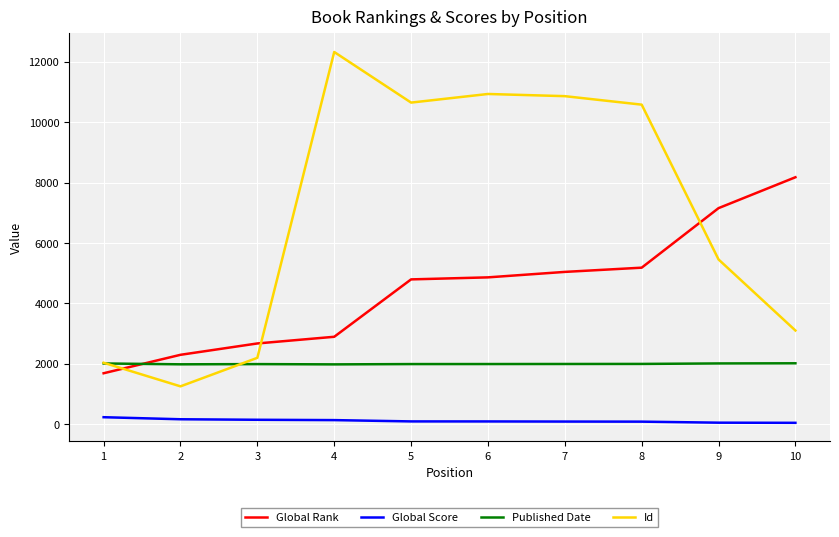

What is the maximum value shown in the chart?

12323